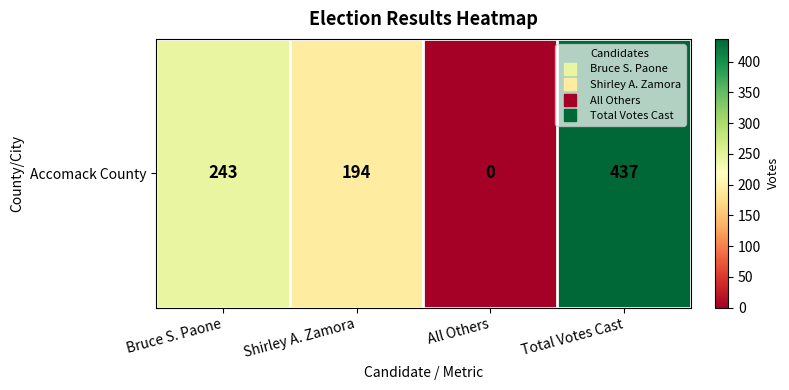

Reading left to right, list all the values displayed in this chart.

243	194	0	437